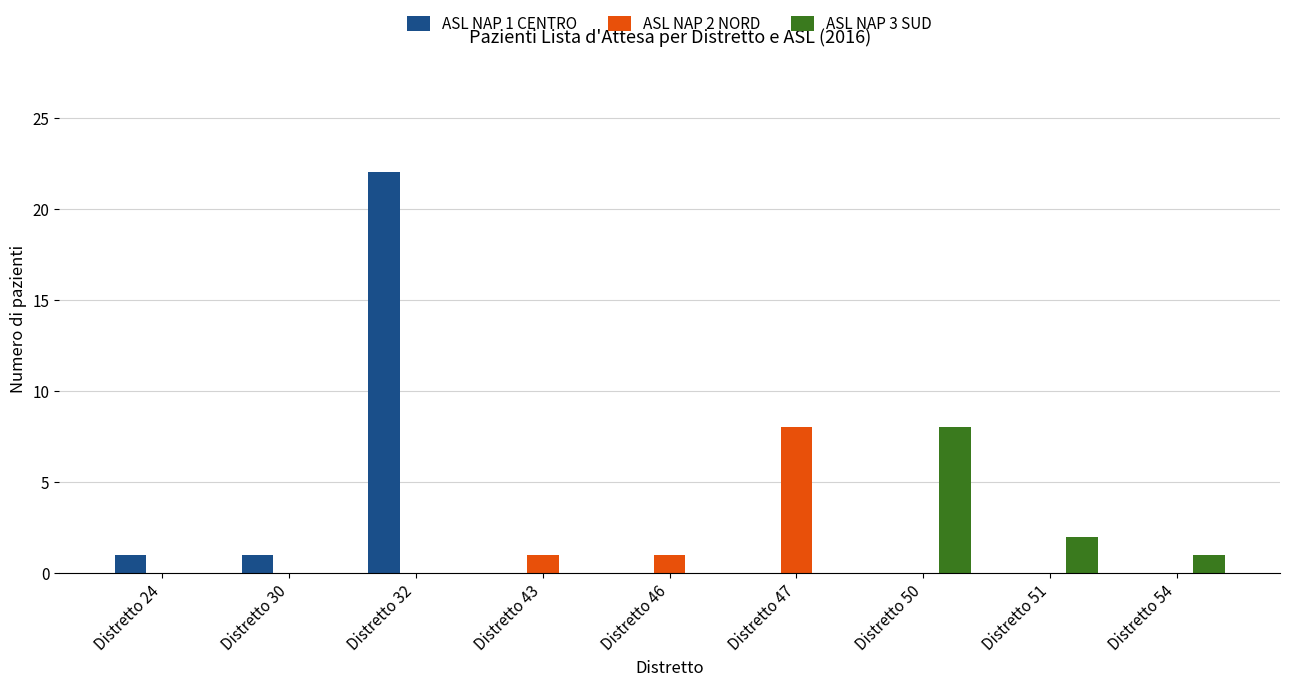

Between Distretto 47 and Distretto 54, which series saw the biggest shift?

ASL NAP 2 NORD